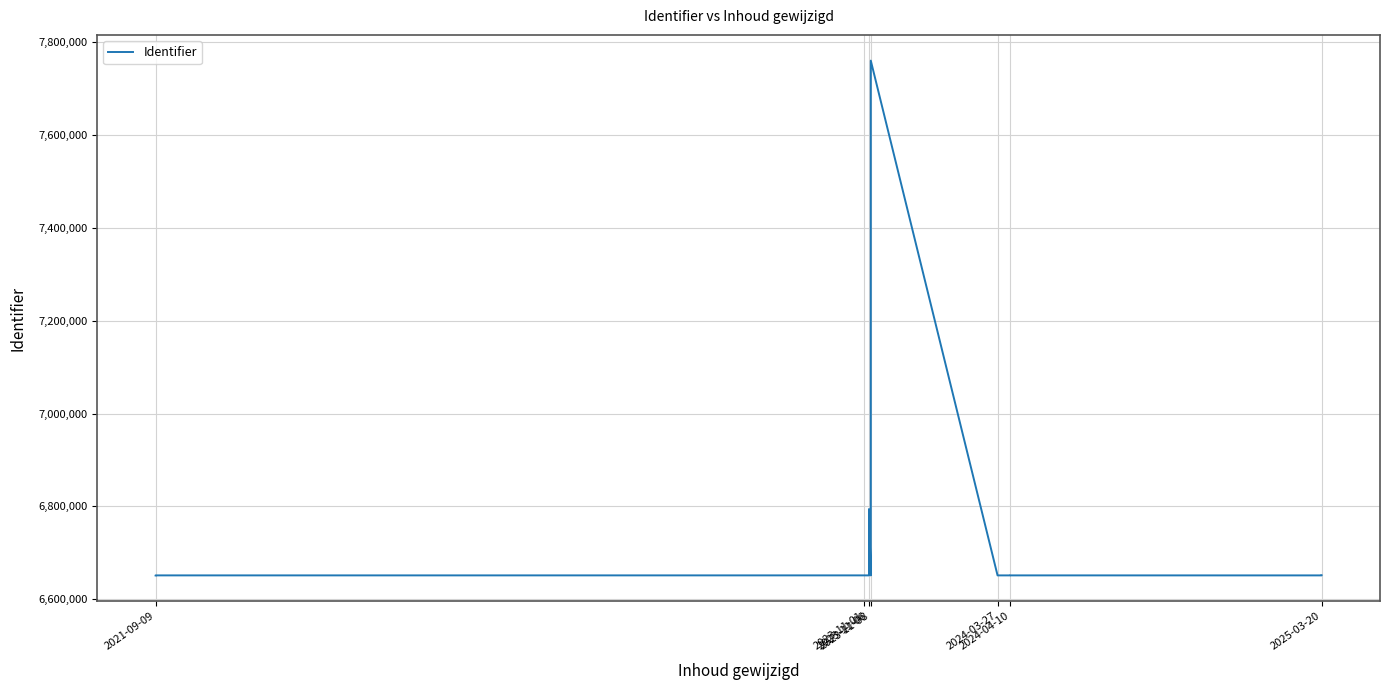

Reading left to right, list all the values displayed in this chart.

6651603	6651614	6651631	6651600	6794361	6651593	6651609	6651610	6652856	7759666	6651597	6651599	6651622	6651592	6651595